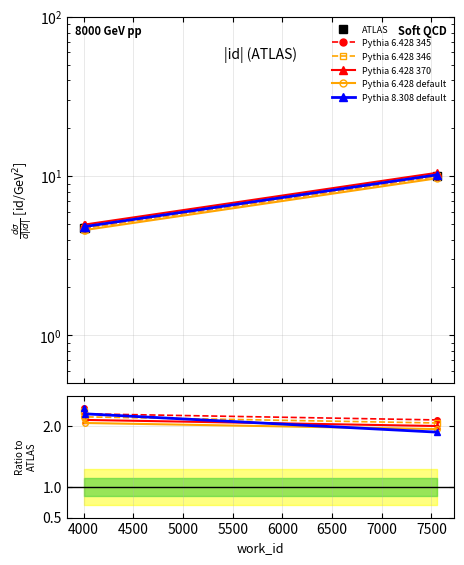

At 4500, list the series in order from largest to smallest.

ATLAS, Pythia 6.428 345, Pythia 6.428 346, Pythia 6.428 370, Pythia 6.428 default, Pythia 8.308 default